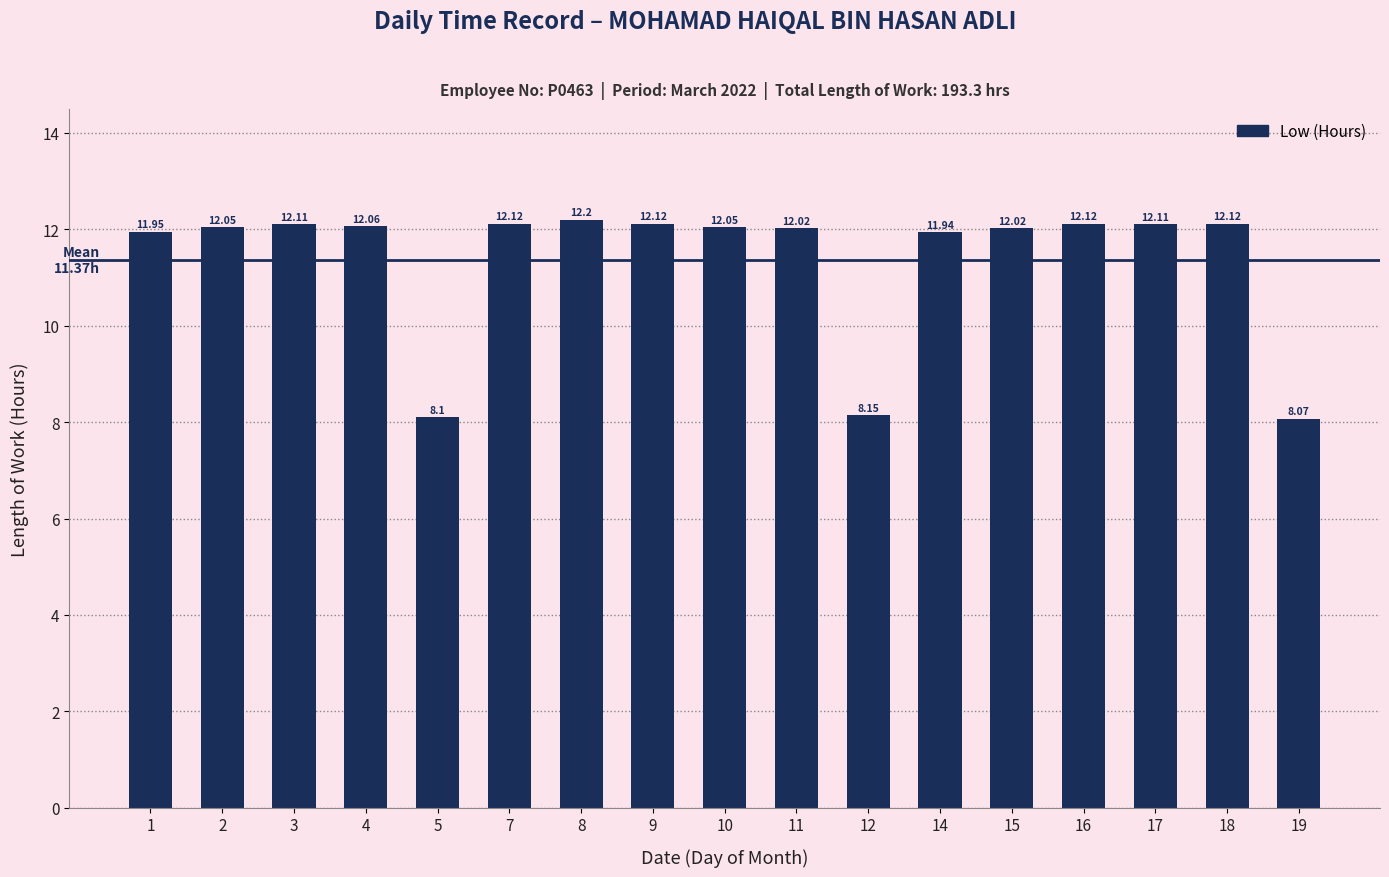

How many bars are there in total?

17